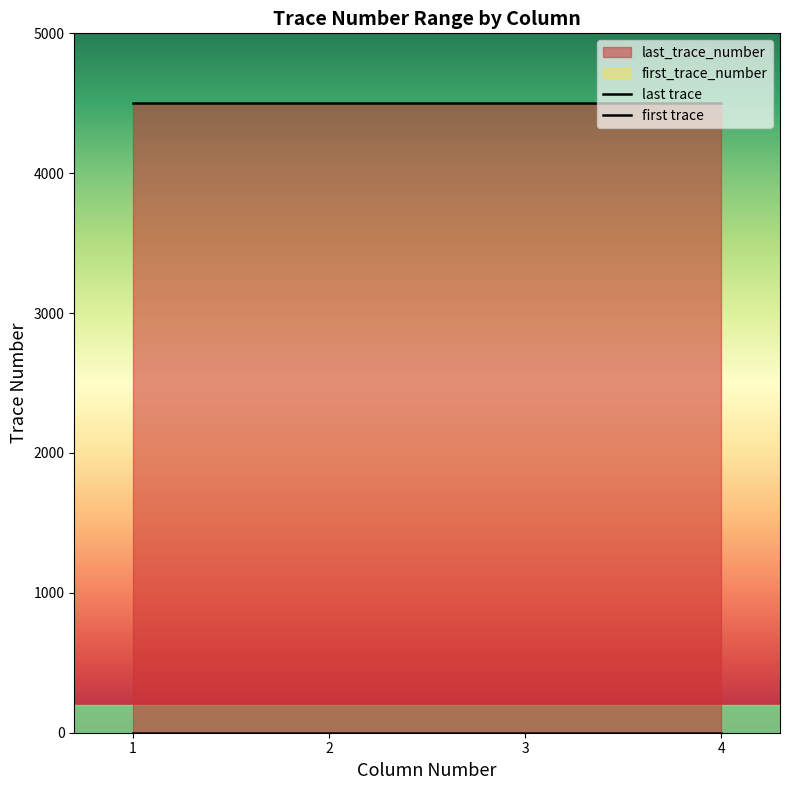

True or false: last_trace_number and first_trace_number intersect in this chart.

False